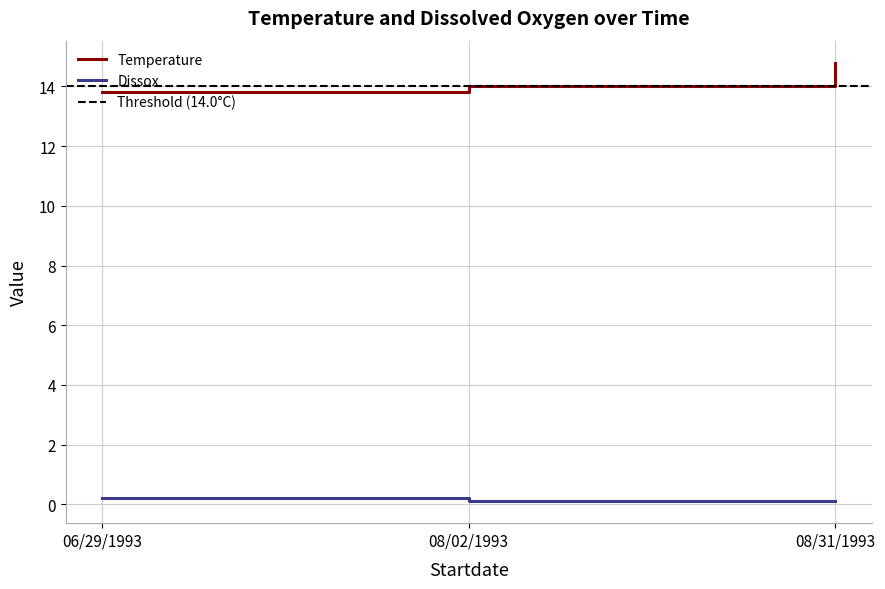

How many data points does each series have?

3